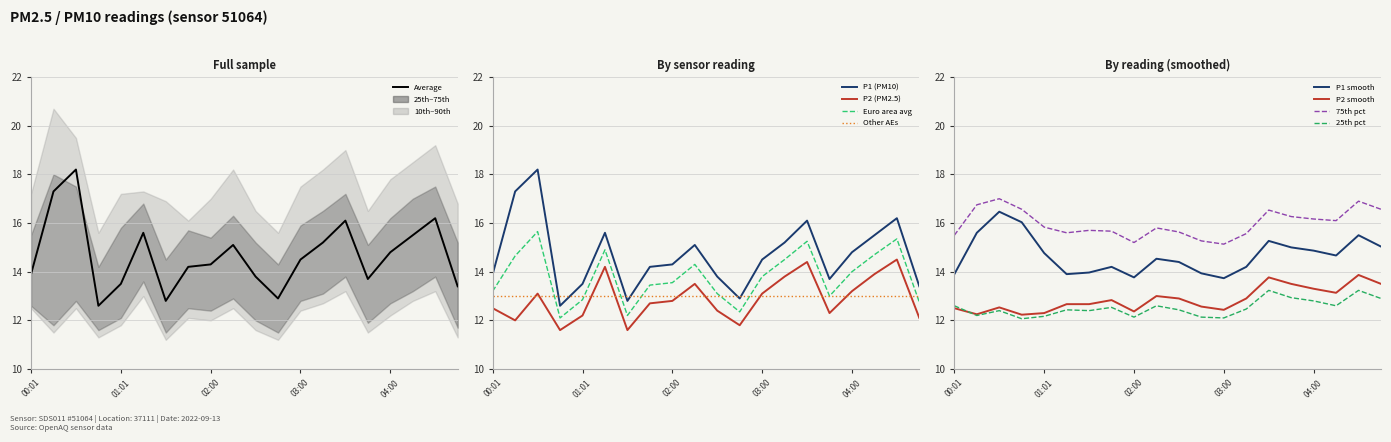

Where is the first local maximum for P2?

00:31